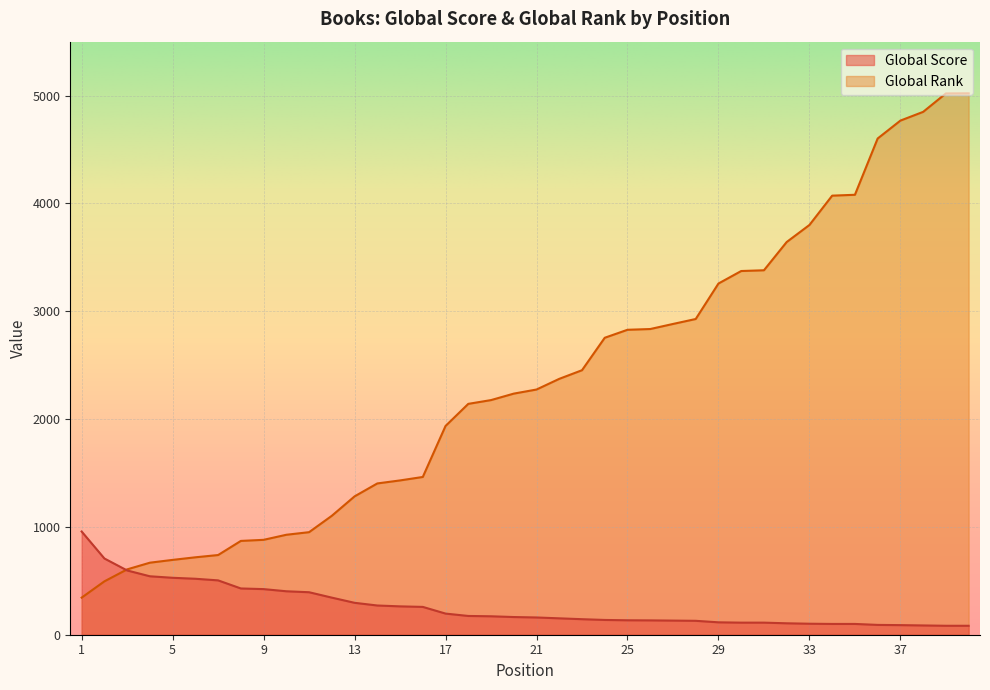

Is the value of Global Score at 30 greater than the value of Global Rank (scaled) at 25?

No